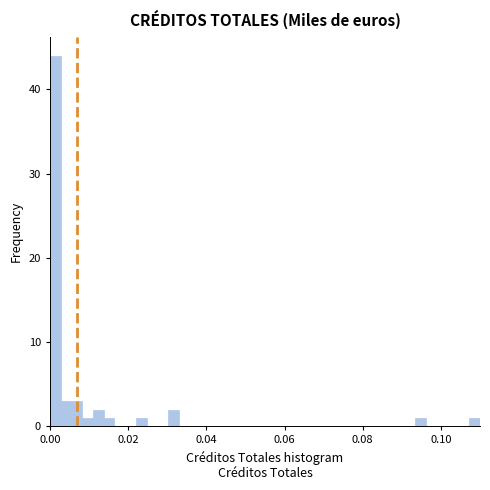

Around what value on the x-axis is the tallest bar? Give the approximate position of its centre, as read against the axis.

0.002